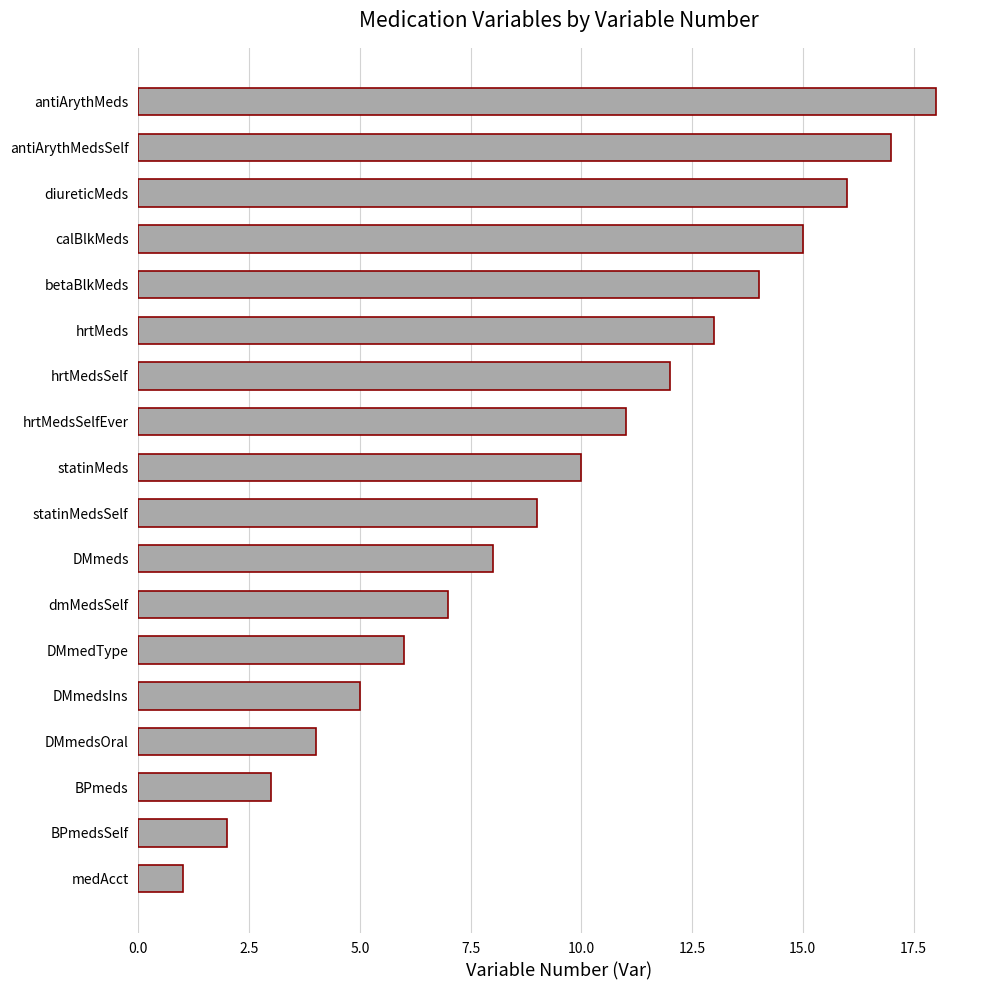

The value at betaBlkMeds is 14. True or false?

True